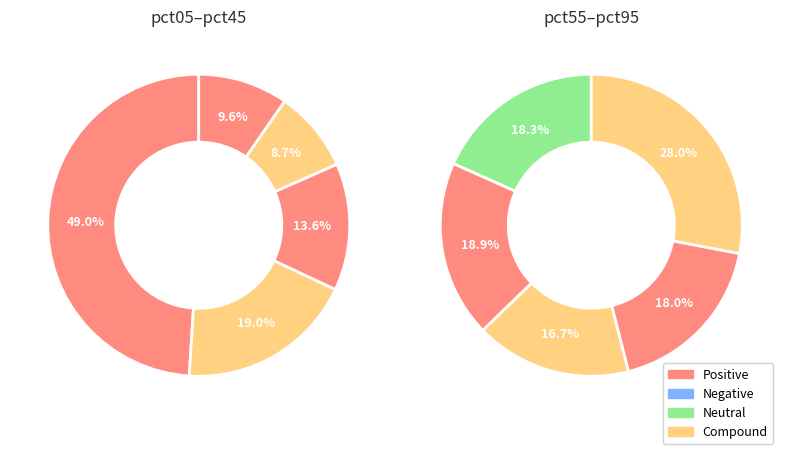

Which slice is the smallest?

pct35